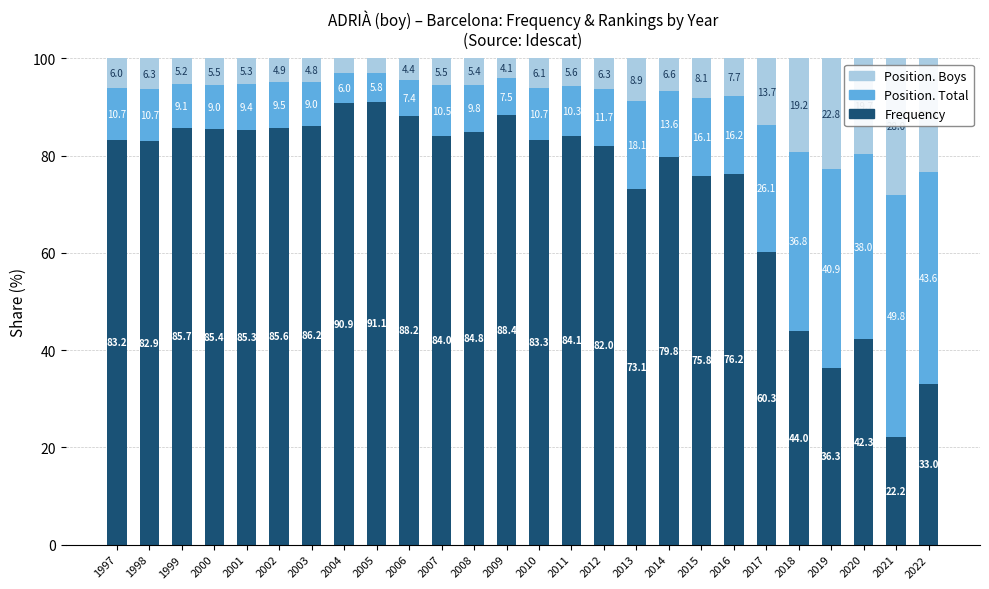

How many bars are there in total?

26